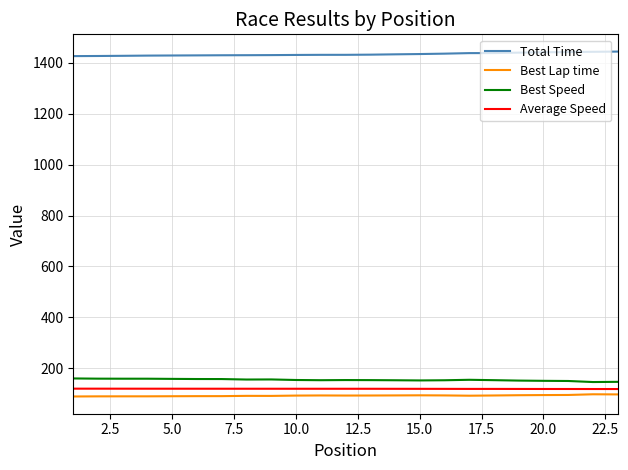

True or false: Best Speed and Best Lap time intersect in this chart.

False